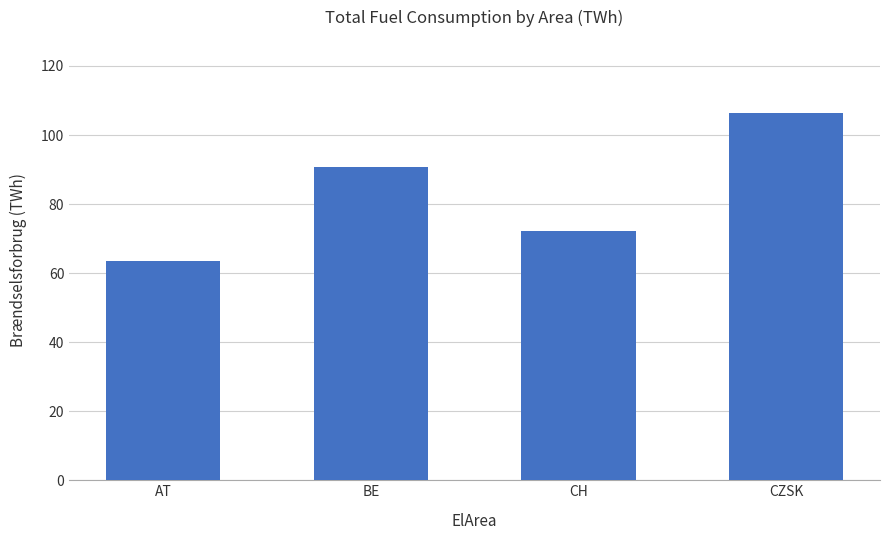

What is the label of the 2nd bar from the right?

CH